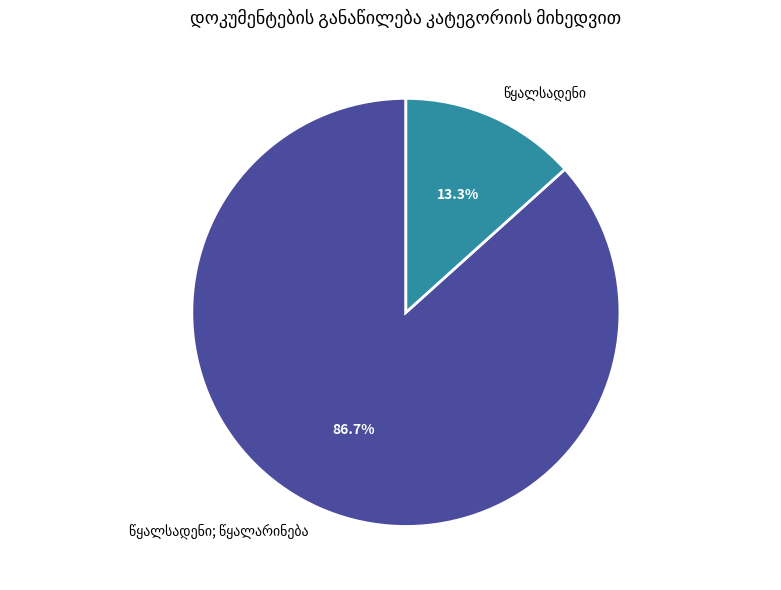

Does any single category account for the majority?

Yes